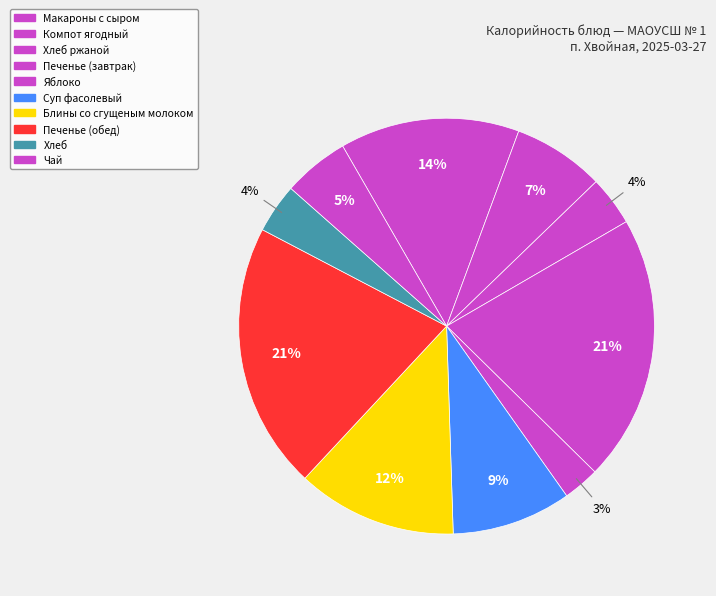

Rank the categories by value from lowest to highest.

Яблоко, Хлеб ржаной, Хлеб, Чай, Компот ягодный, Суп фасолевый, Блины со сгущеным молоком, Макароны с сыром, Печенье (завтрак), Печенье (обед)